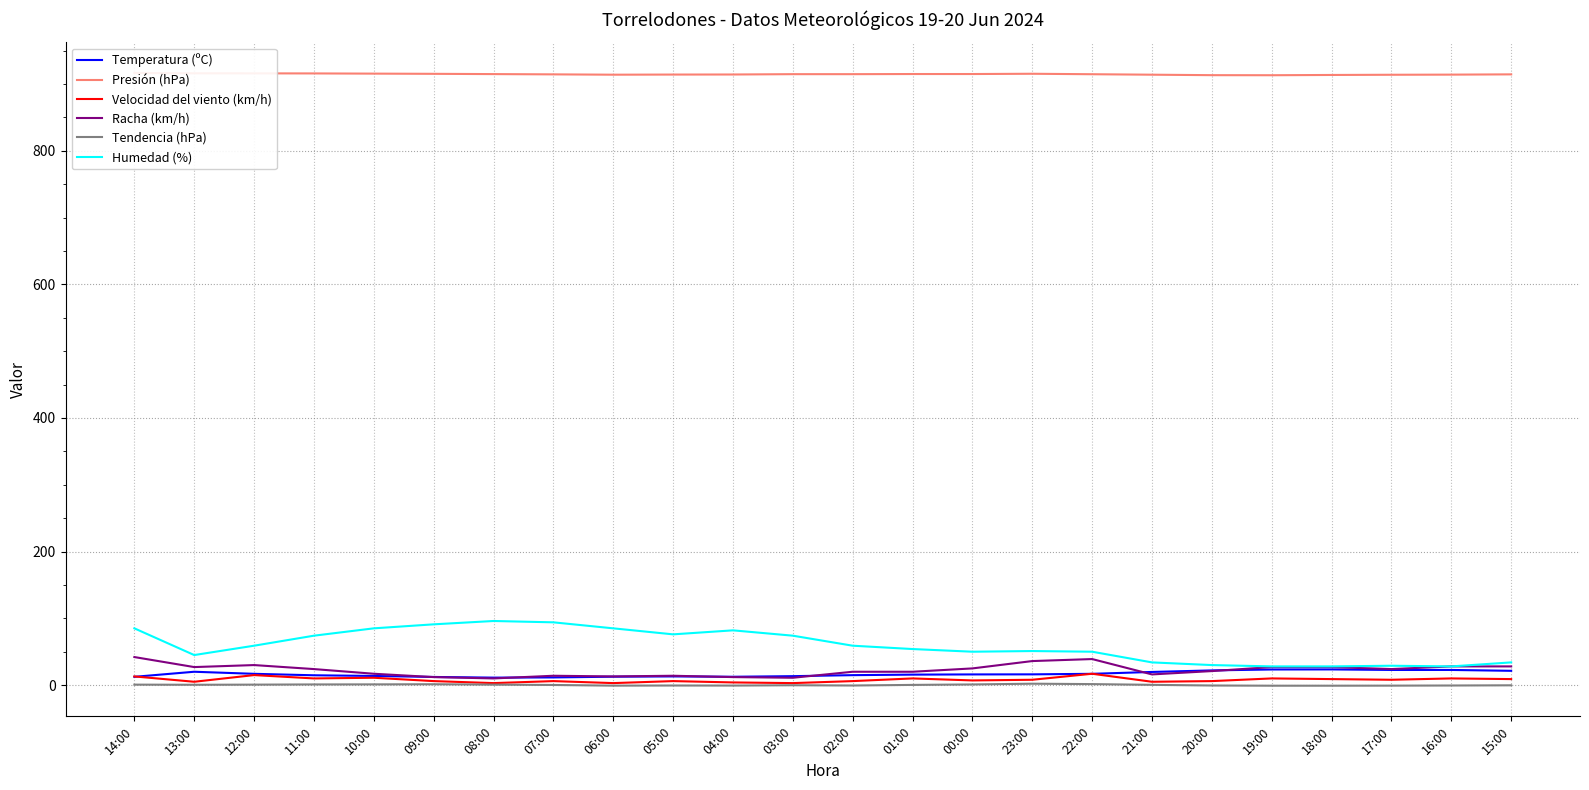

Is the value of Temperatura (ºC) at 23:00 greater than the value of Racha (km/h) at 17:00?

No